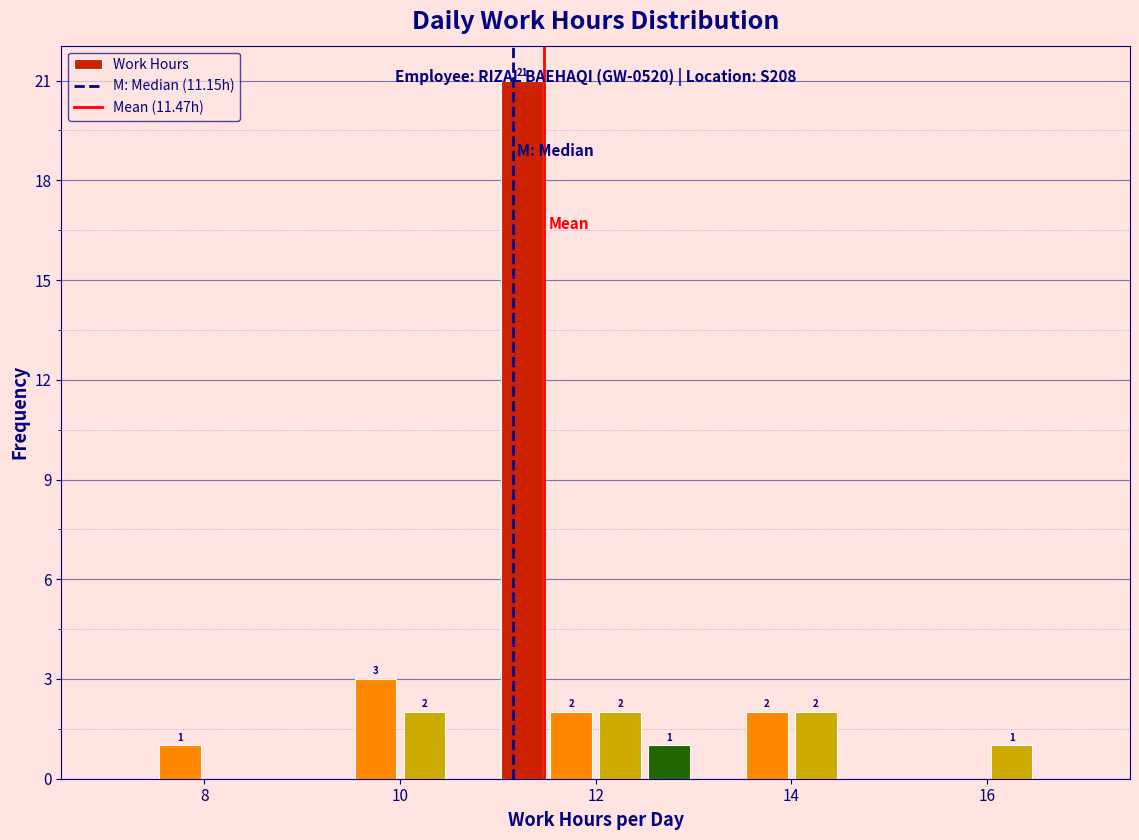

Around what value on the x-axis is the tallest bar? Give the approximate position of its centre, as read against the axis.

11.2